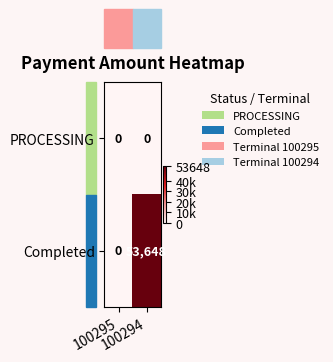

Rank the series by their maximum value, from lowest to highest.

PROCESSING, Completed